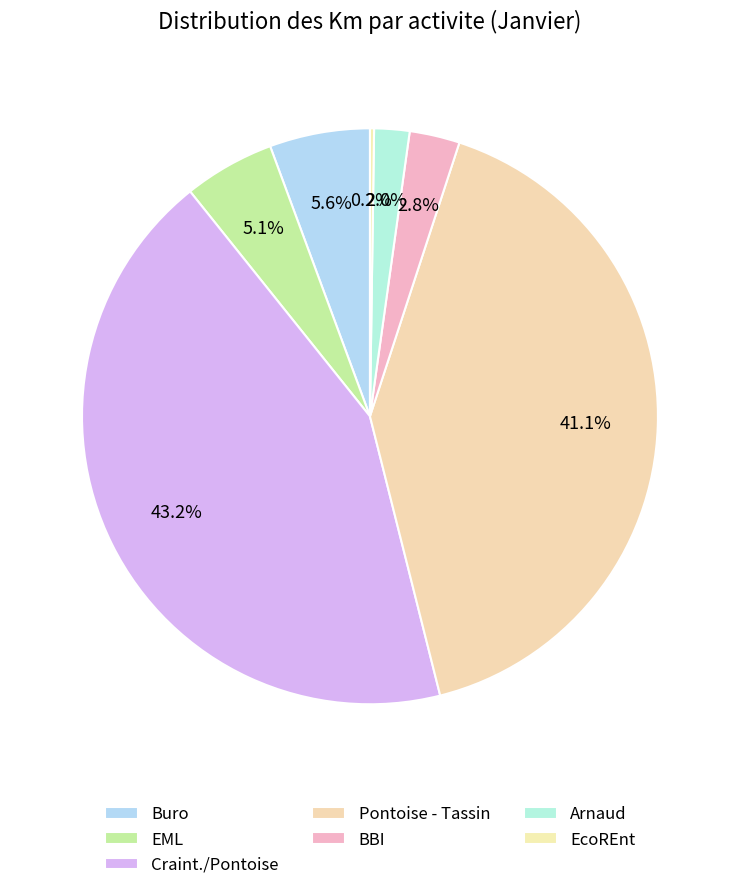

Rank the categories by value from lowest to highest.

EcoREnt, Arnaud, BBI, EML, Buro, Pontoise - Tassin, Craint./Pontoise